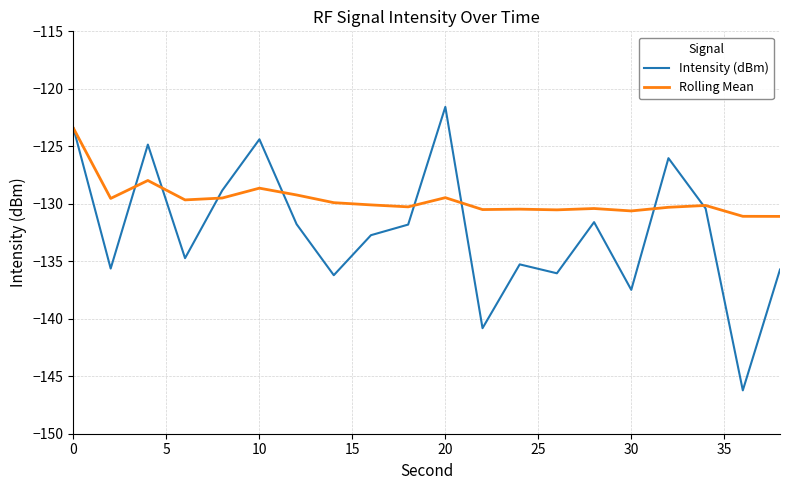

Is this an area chart (filled region under the line)?

No